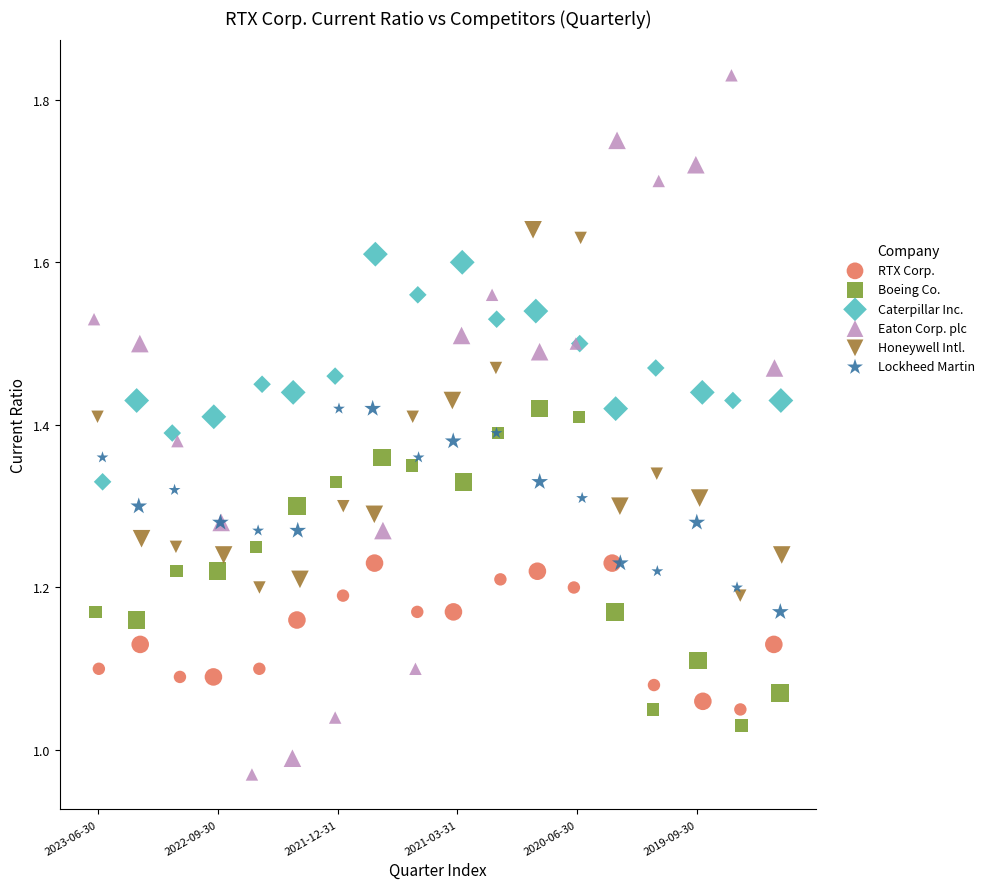

Which series has the widest spread of Y values?

Eaton Corp. plc